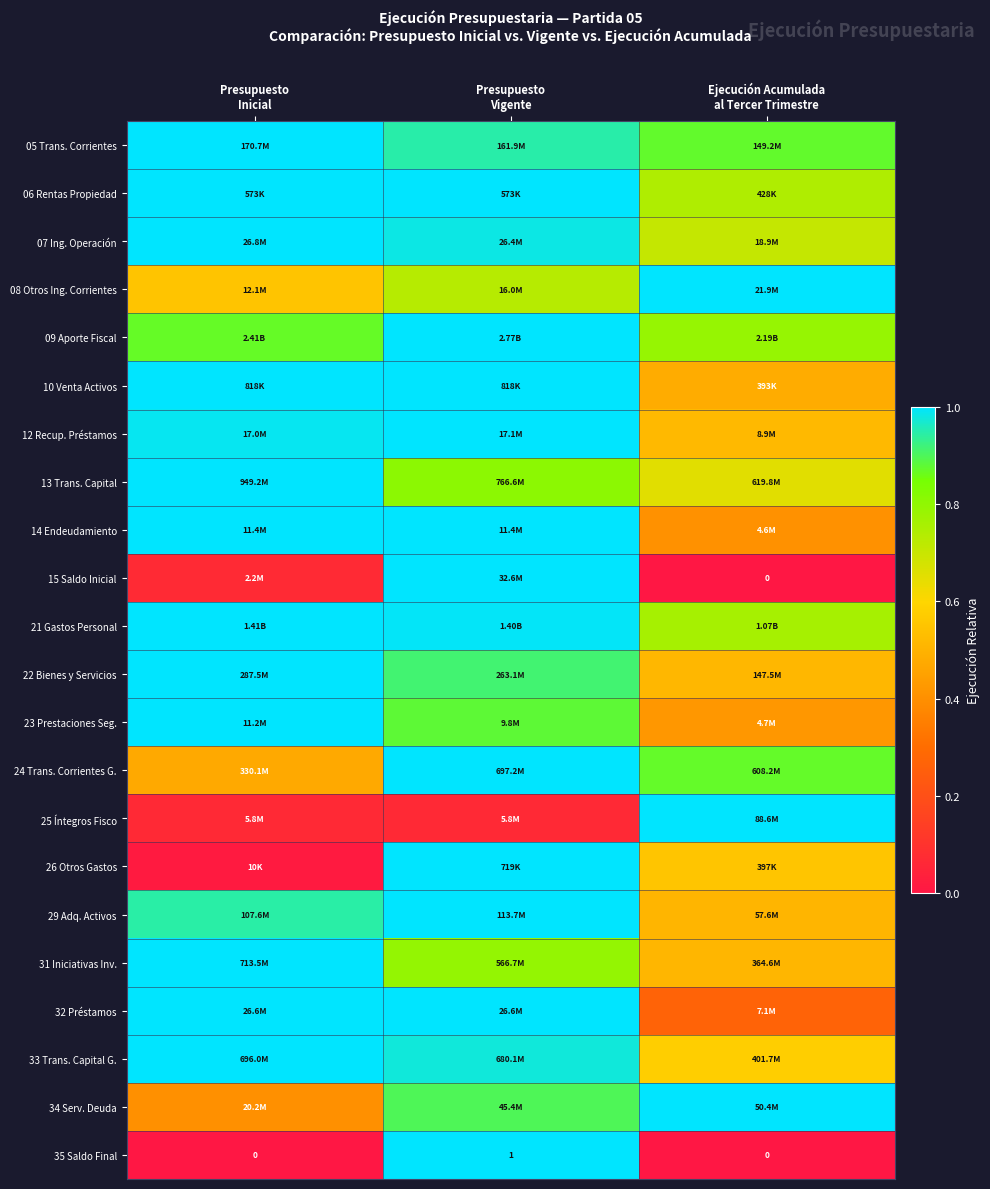

The value of 31 Iniciativas Inv. at Presupuesto Inicial is 1.0. True or false?

True